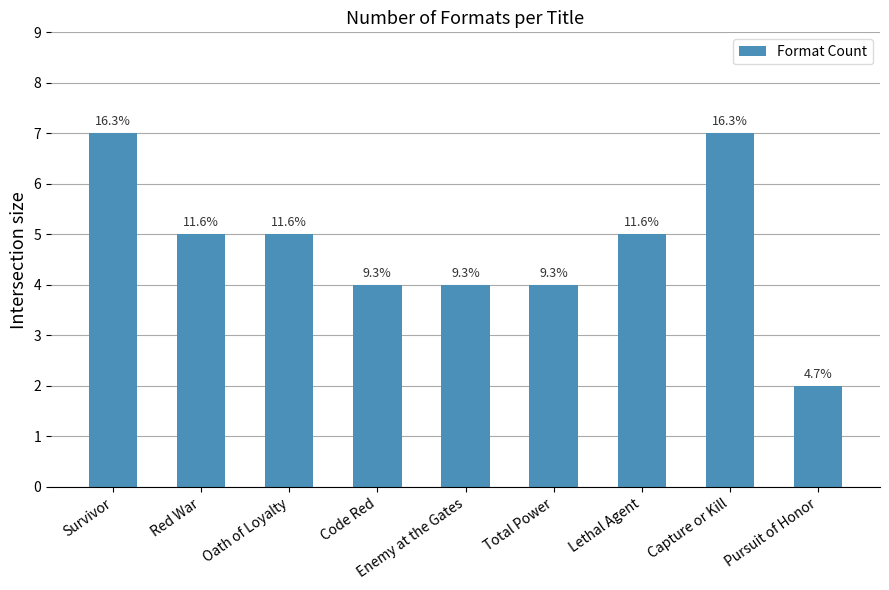

What is the average value?

5